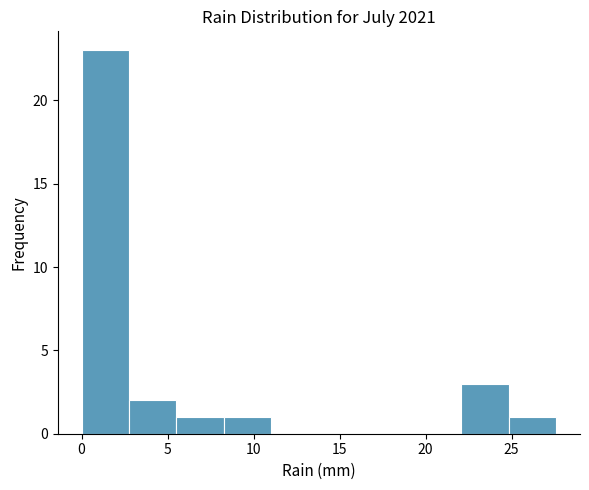

How tall is the bar that spans 3.0 to 5.5 on the x-axis? Neither the bar edges nor the heights are printed on the chart, so give them approximately, as read against the axes.

2